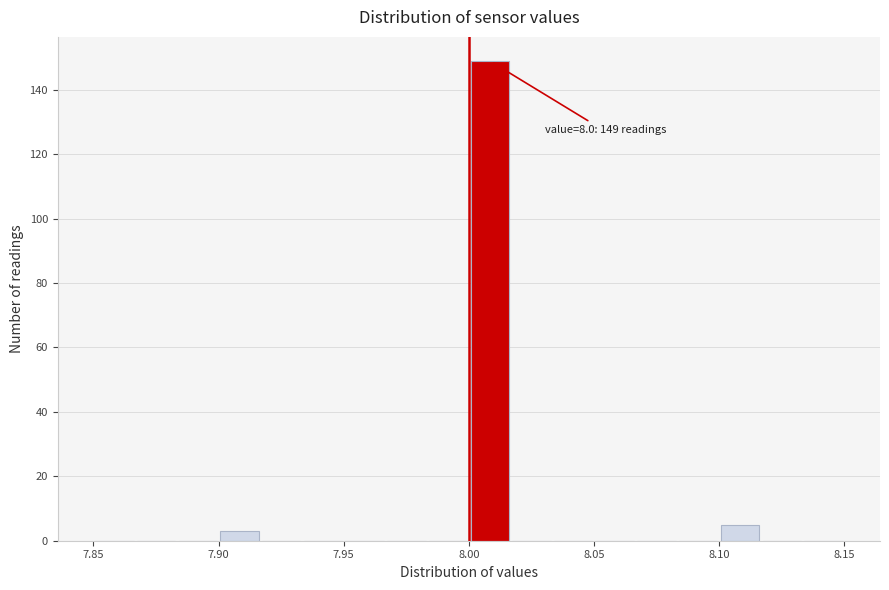

Around what value on the x-axis is the tallest bar? Give the approximate position of its centre, as read against the axis.

8.010